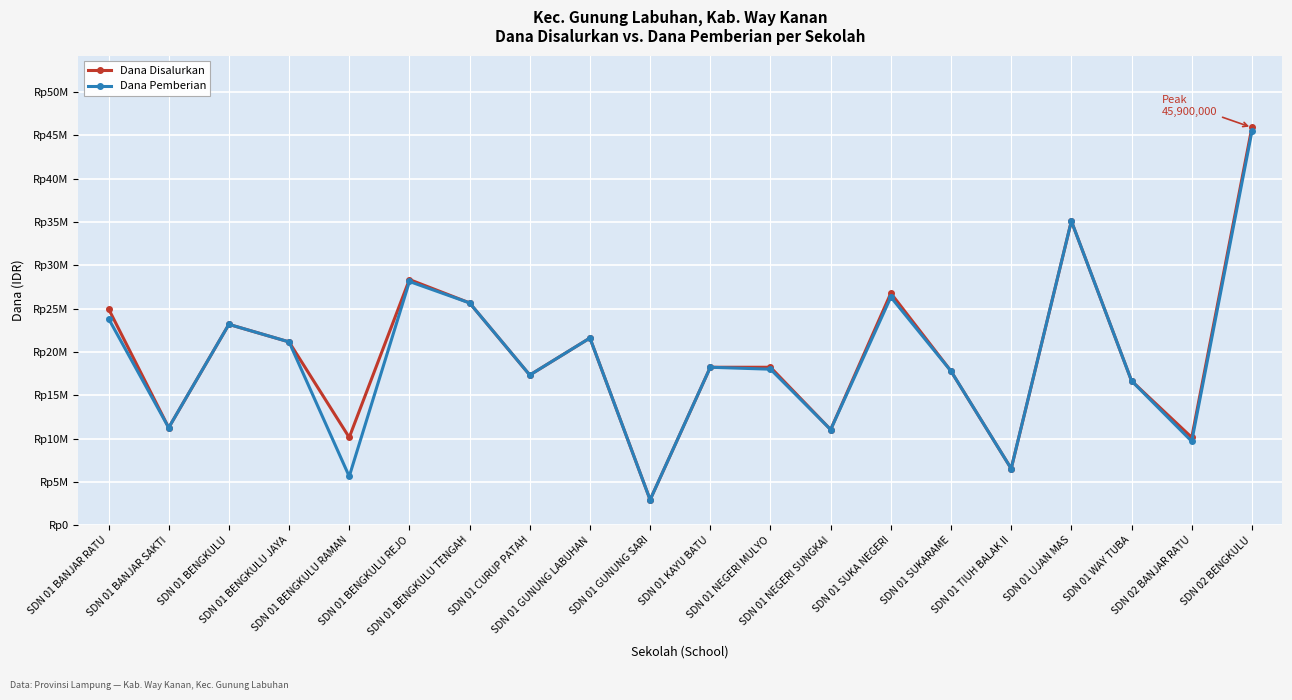

What is the label of the 5th point from the left?

SDN 01 BENGKULU RAMAN